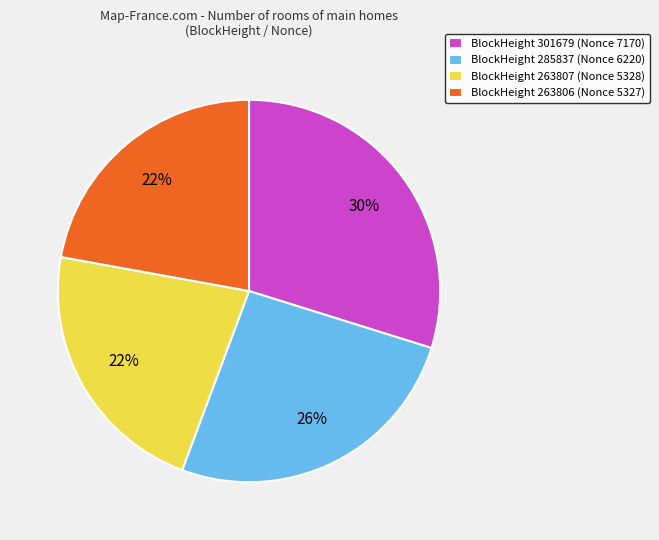

Between BlockHeight 263807 (Nonce 5328) and BlockHeight 285837 (Nonce 6220), which is larger?

BlockHeight 285837 (Nonce 6220)